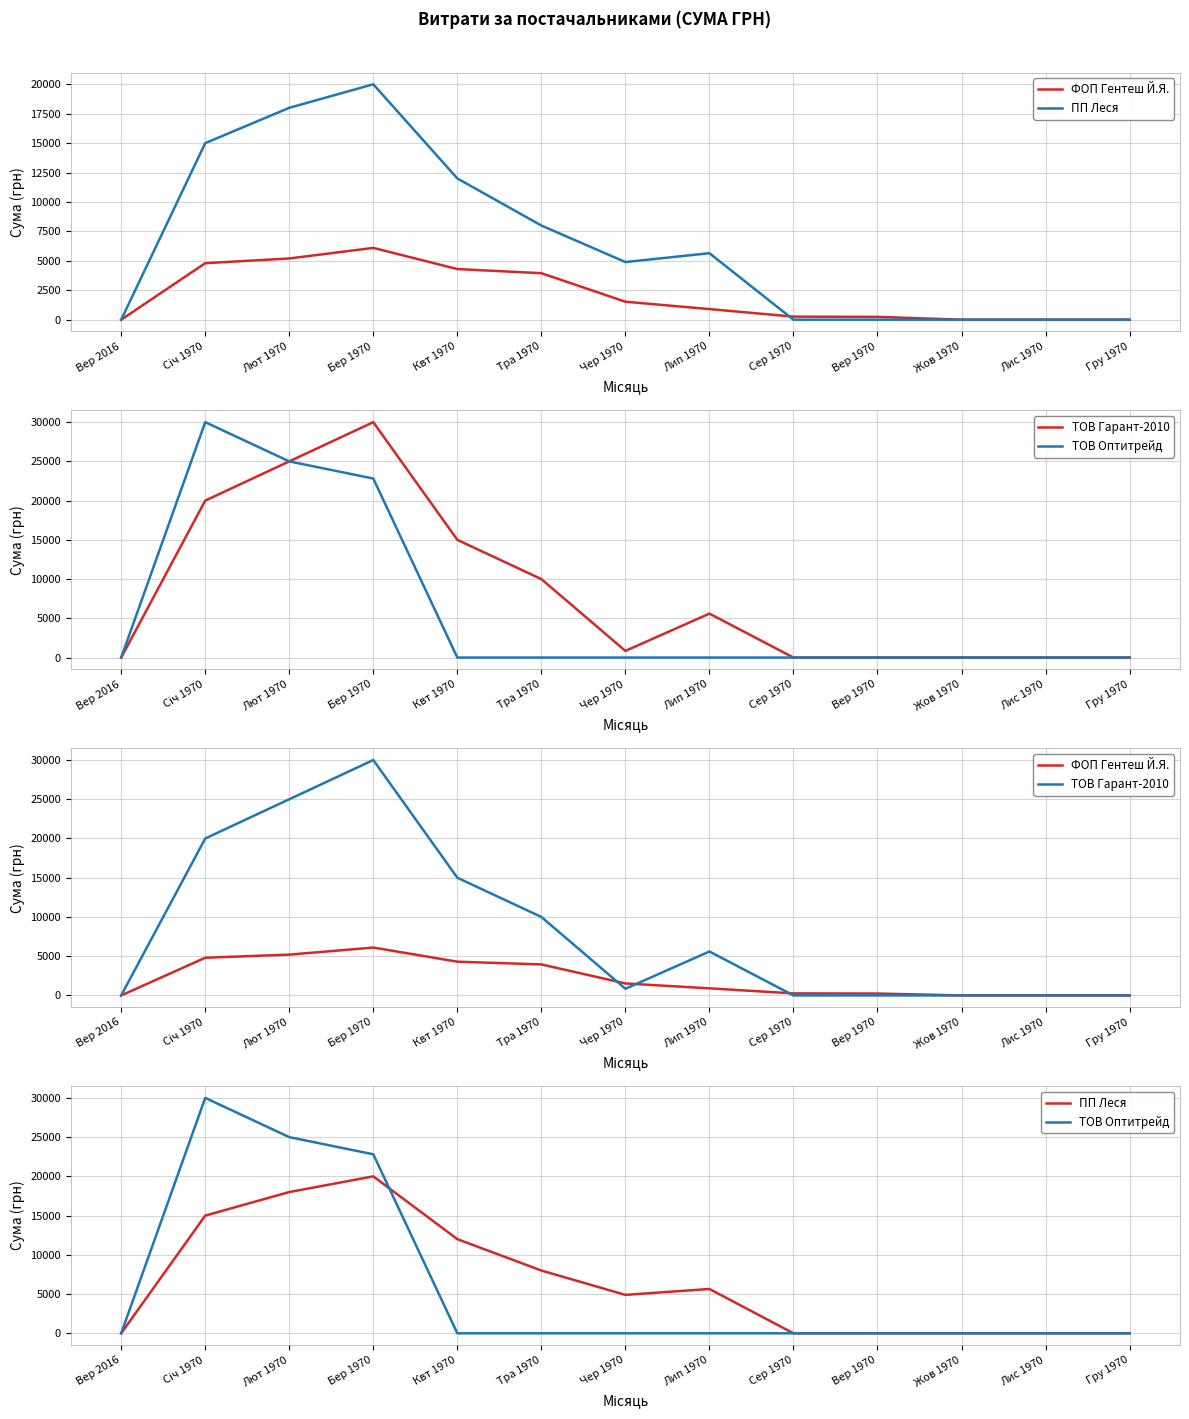

Reading right to left, transcribe all the data shown in this chart.

ФОП Гентеш Й.Я.: 0.0	0.0	0.0	240.0	259.0	900.0	1526.0	3950.0	4300.0	6100.0	5200.0	4800.0	0.0
ПП Леся: 0.0	0.0	0.0	0.0	0.0	5647.4	4896.6	8000.0	12000.0	20000.0	18000.0	15000.0	0.0
ТОВ Гарант-2010: 0.0	0.0	0.0	0.0	0.0	5598.2	849.0	10000.0	15000.0	30000.0	25000.0	20000.0	0.0
ТОВ Оптитрейд: 0.0	0.0	0.0	0.0	0.0	0.0	0.0	0.0	0.0	22813.3	25000.0	30000.0	0.0